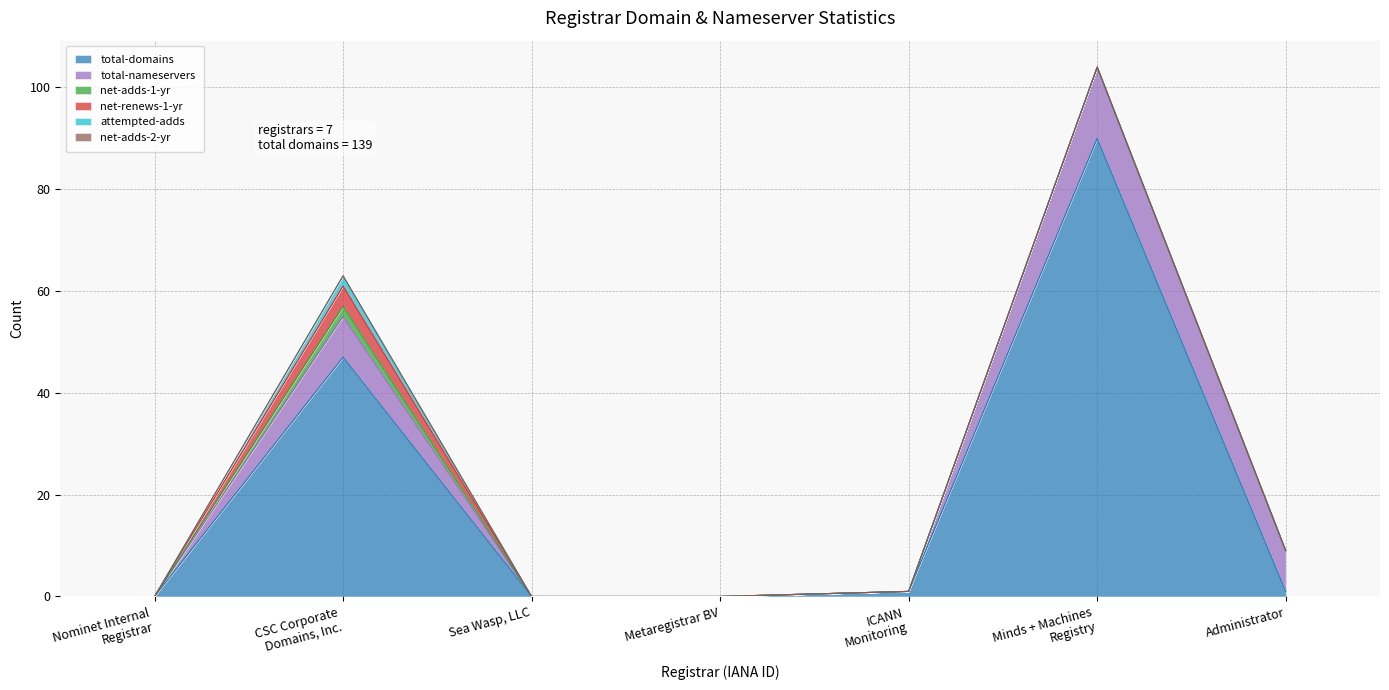

What is the sum of all net-renews-1-yr values?

4